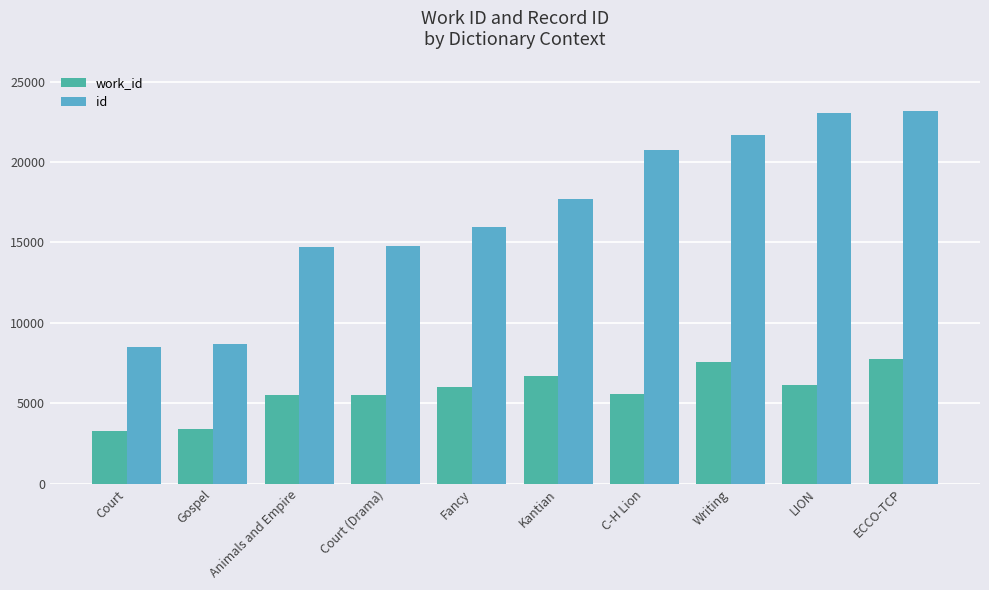

Rank the series at Fancy from lowest to highest value.

work_id, id